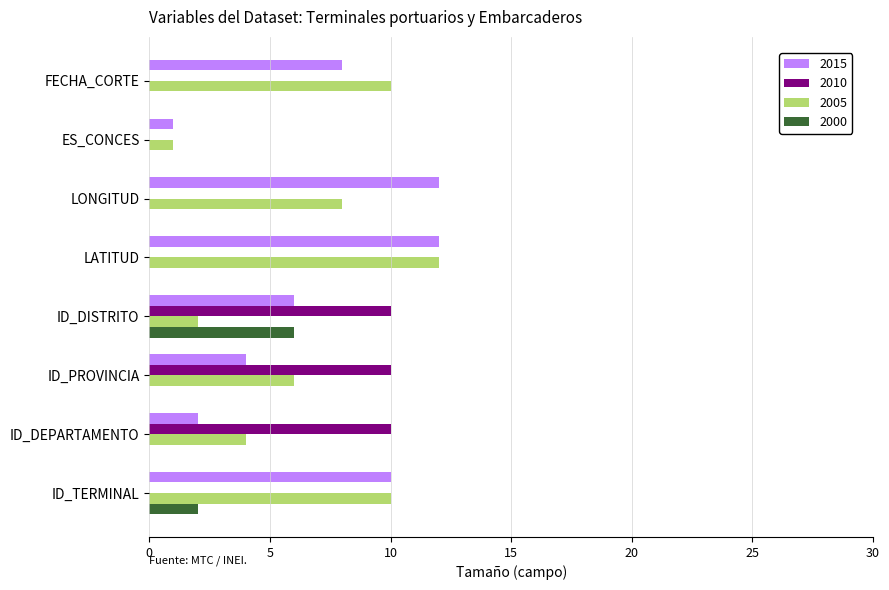

What is the sum of all 2010 values?

30